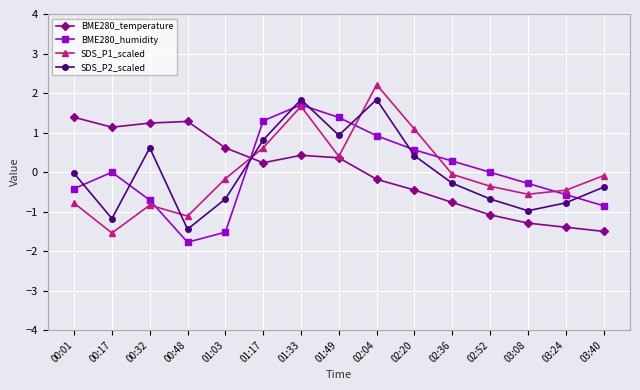

What is the value of the BME280_humidity point at the 5th from the left?

-1.5